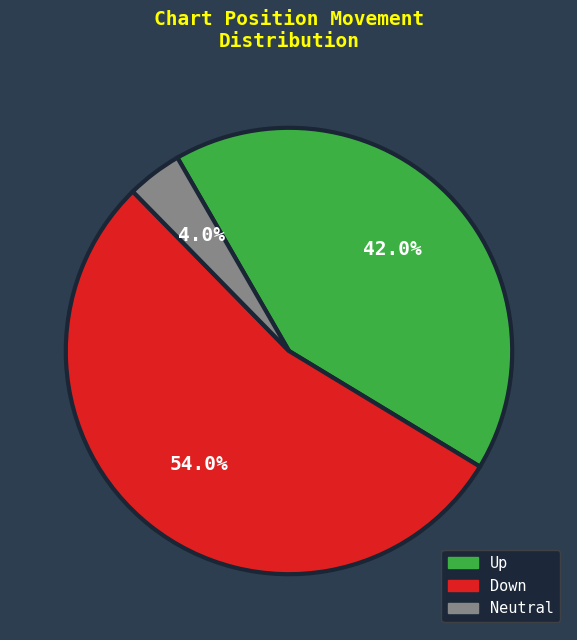

Does any single category account for the majority?

Yes